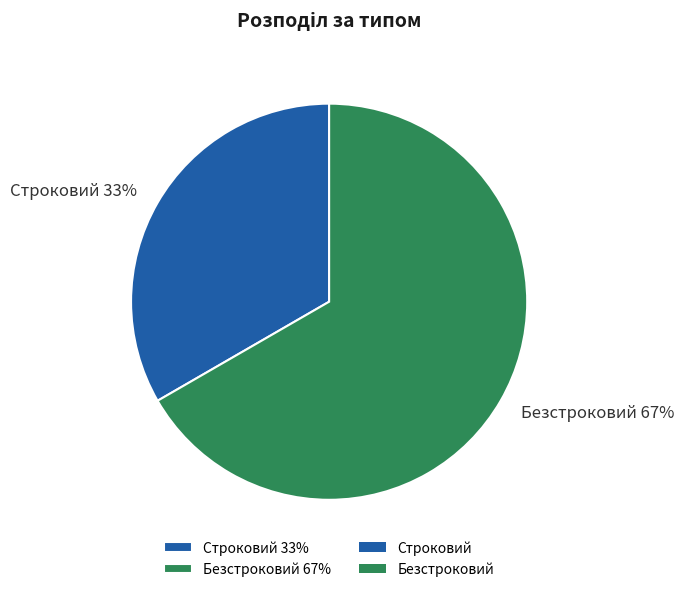

Is there a majority slice in this chart?

Yes